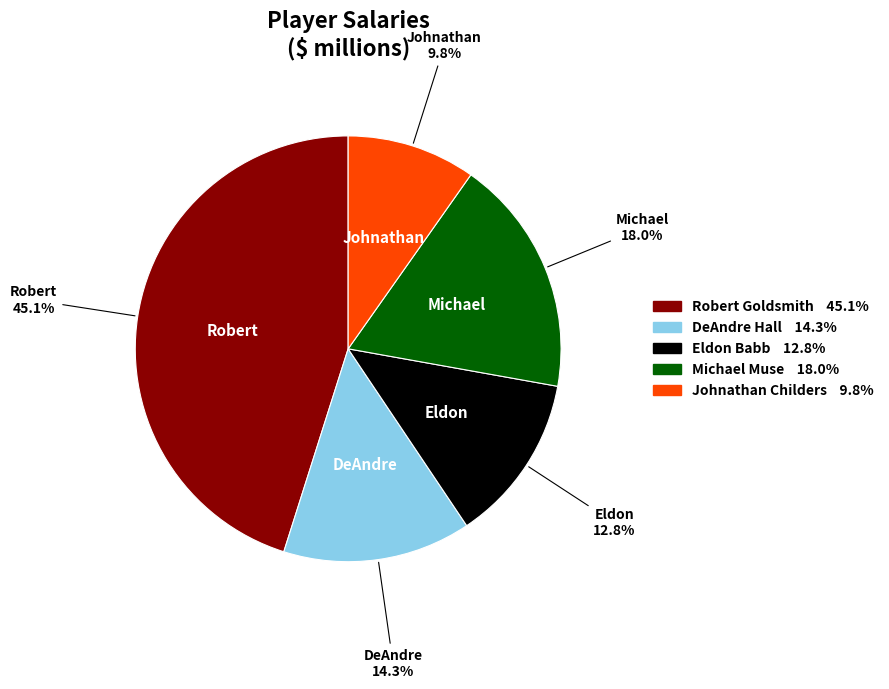

Does DeAndre account for over 50% of the chart?

No